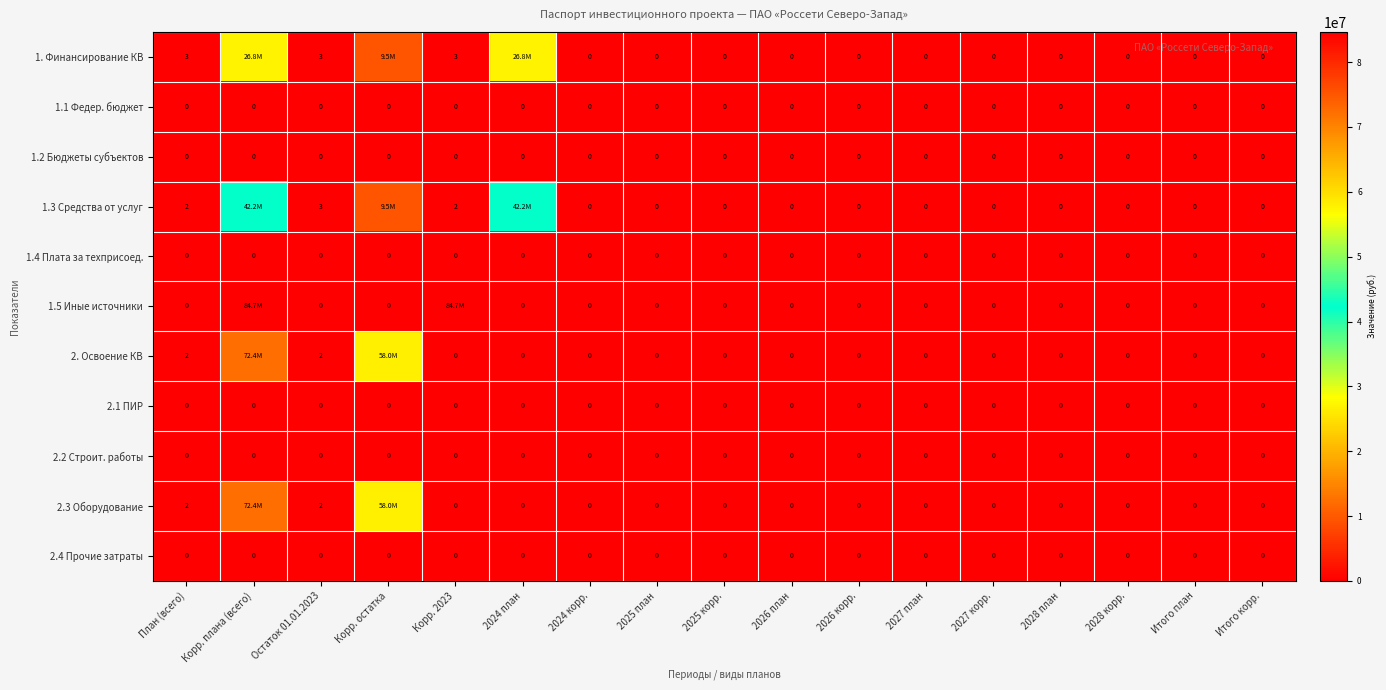

Is it true that 2.2 Строит. работы equals 0 at План (всего)?

True